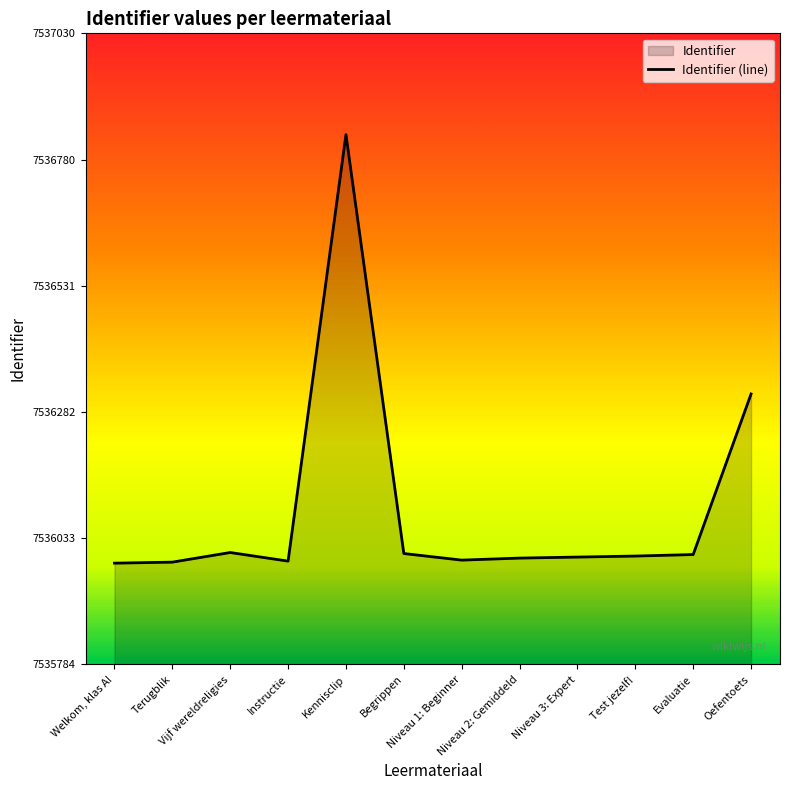

What is the minimum value shown in the chart?

7535984